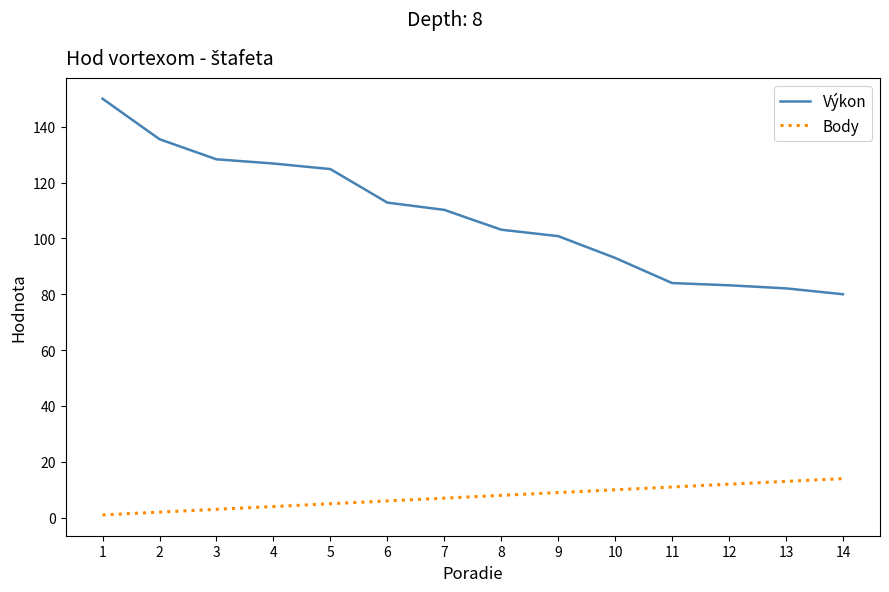

True or false: Výkon and Body cross at least once.

False